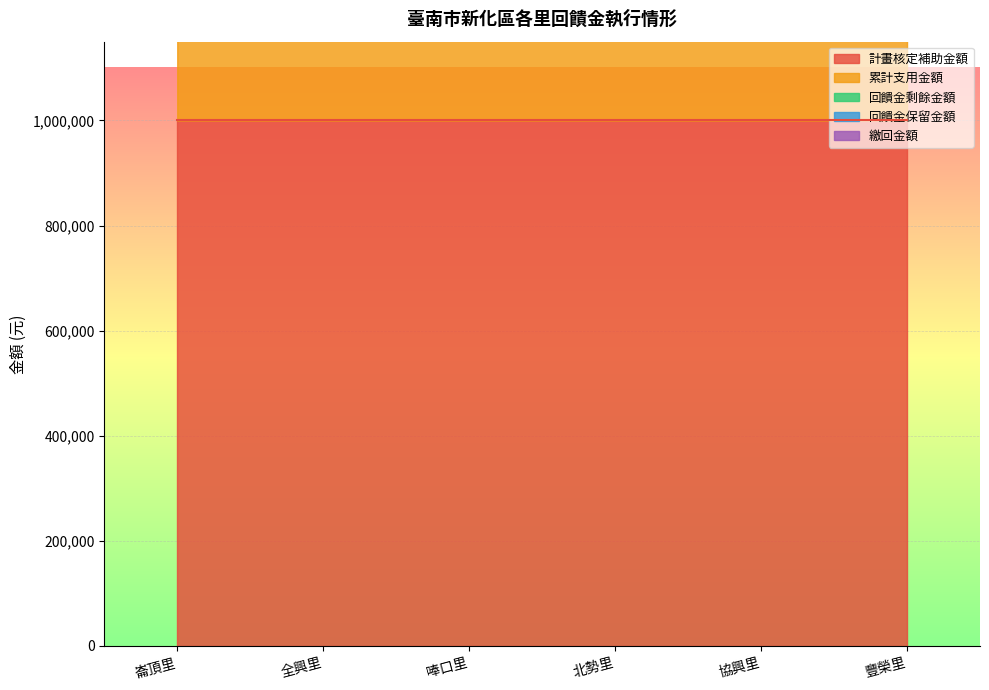

True or false: 累計支用金額 and 繳回金額 cross at least once.

False